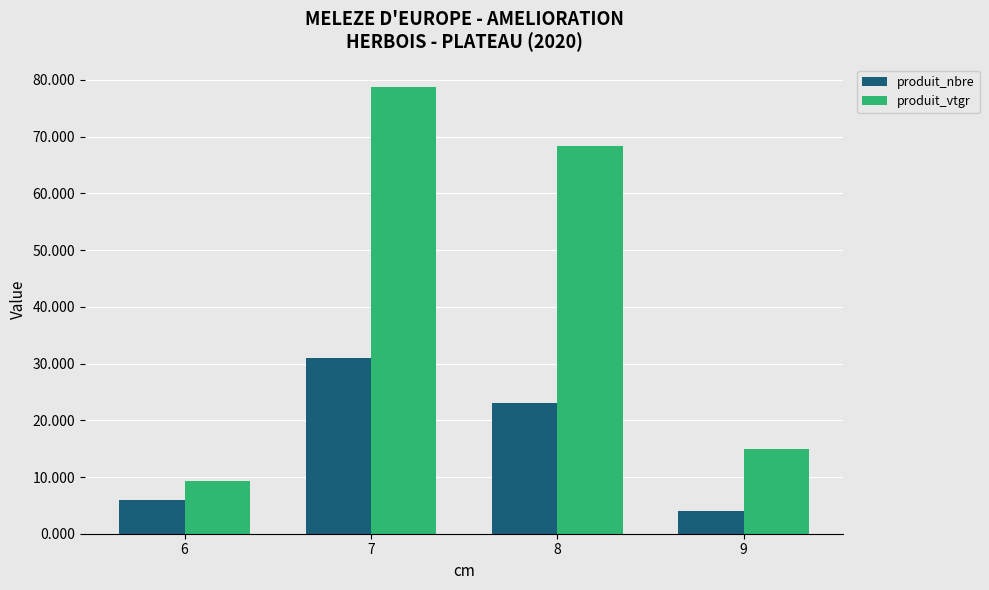

What is the average value of the produit_nbre series?

16.0